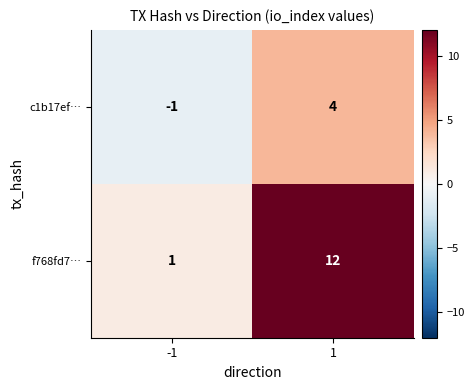

What is the difference between the c1b17ef… values at -1 and 1?

5